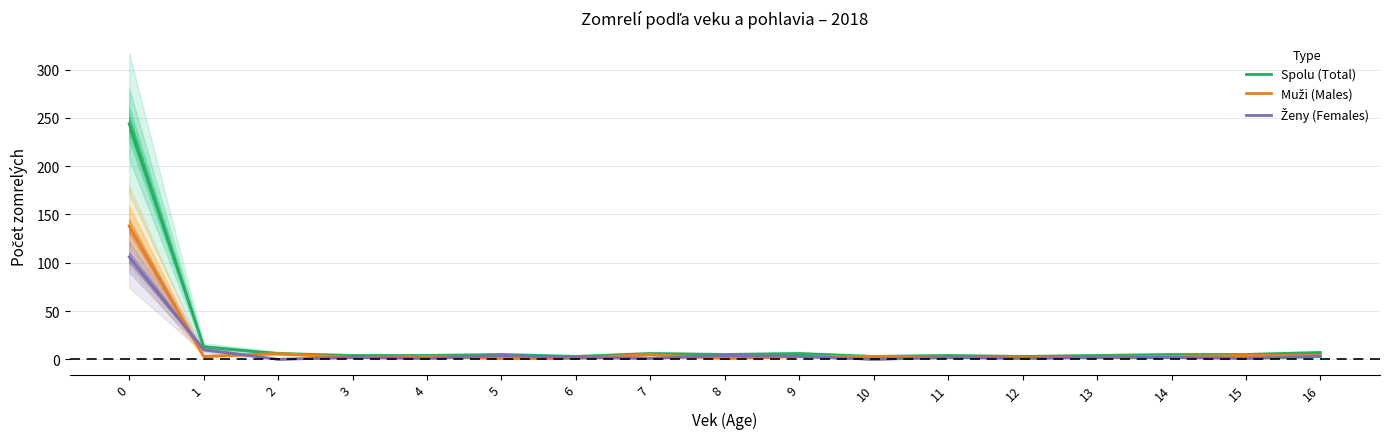

Reading right to left, list all the values displayed in this chart.

Spolu (Total): 7	5	5	4	3	4	3	6	5	6	3	5	4	4	6	13	244
Muži (Males): 4	4	3	2	2	2	3	3	1	5	1	1	3	2	6	3	138
Ženy (Females): 3	1	2	2	1	2	0	3	4	1	2	4	1	2	0	10	106